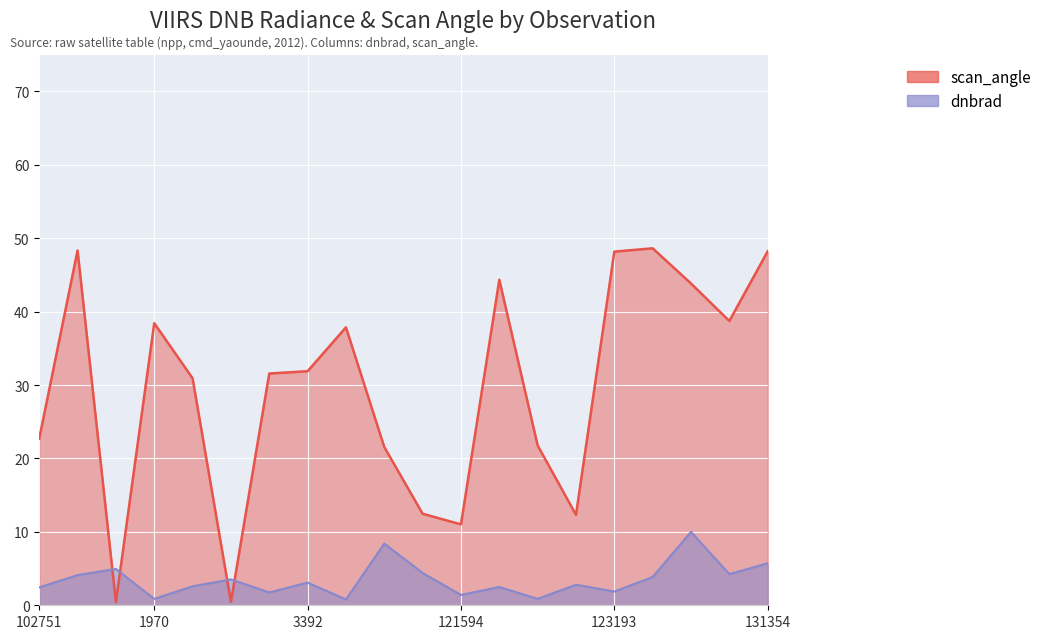

Reading left to right, transcribe all the data shown in this chart.

dnbrad: 2.4	4.1	5.0	0.9	2.6	3.5	1.8	3.1	0.8	8.4	4.4	1.4	2.5	0.9	2.8	1.9	3.9	10.0	4.2	5.7
scan_angle: 22.7	48.3	0.4	38.4	30.9	0.5	31.6	31.9	37.9	21.6	12.5	11.0	44.4	21.8	12.3	48.2	48.6	43.8	38.7	48.2